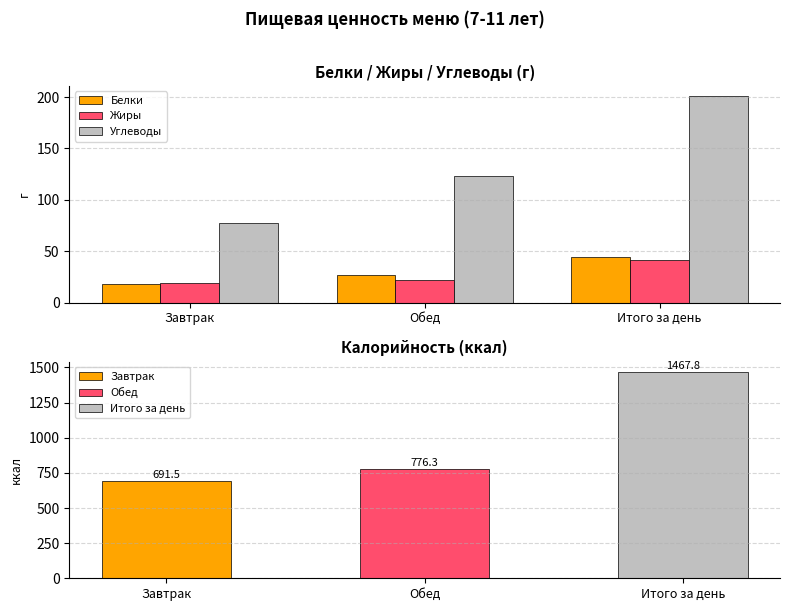

Rank the categories by Жиры value from lowest to highest.

Завтрак, Обед, Итого за день